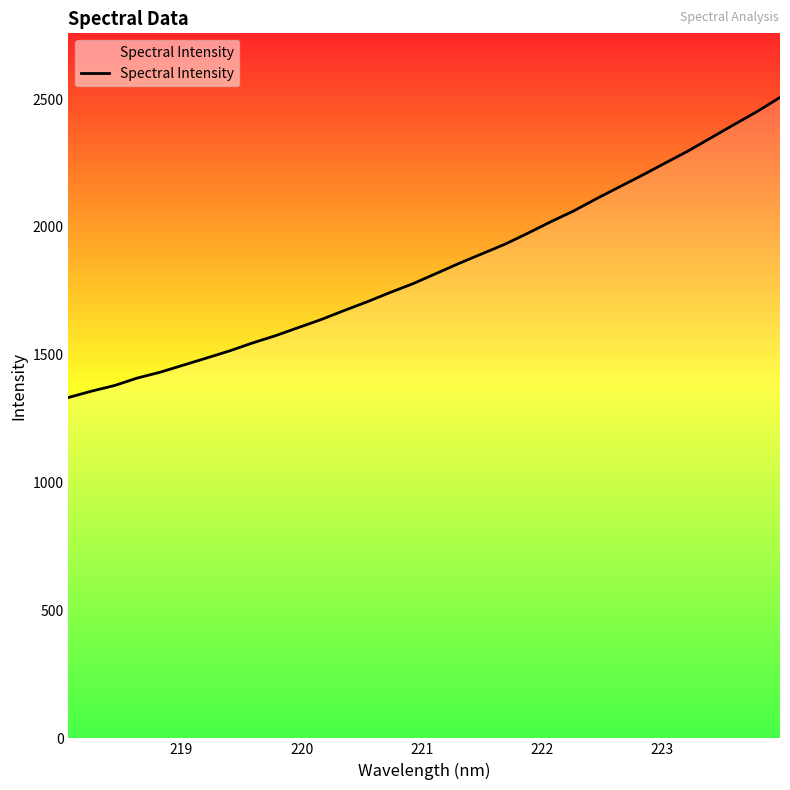

What is the greatest value displayed?

2506.3